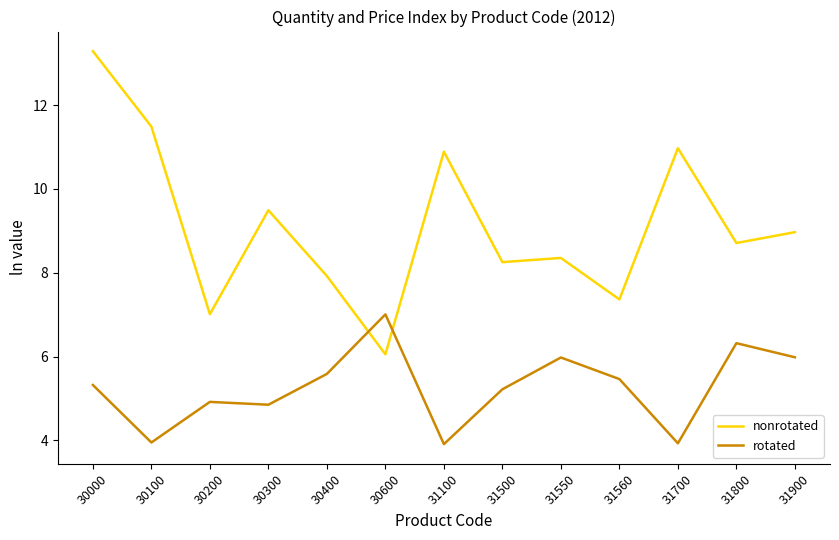

List the series in order of their overall mean, lowest first.

rotated, nonrotated